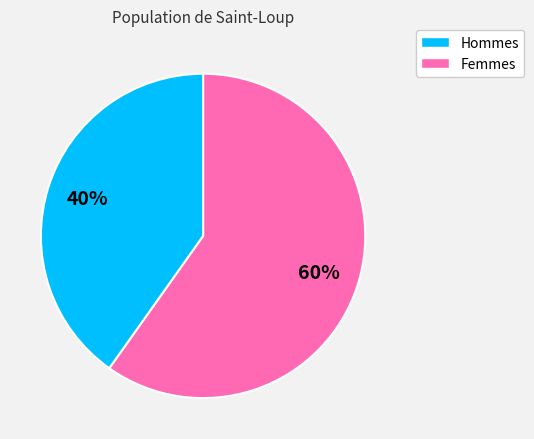

Does any single category account for the majority?

Yes